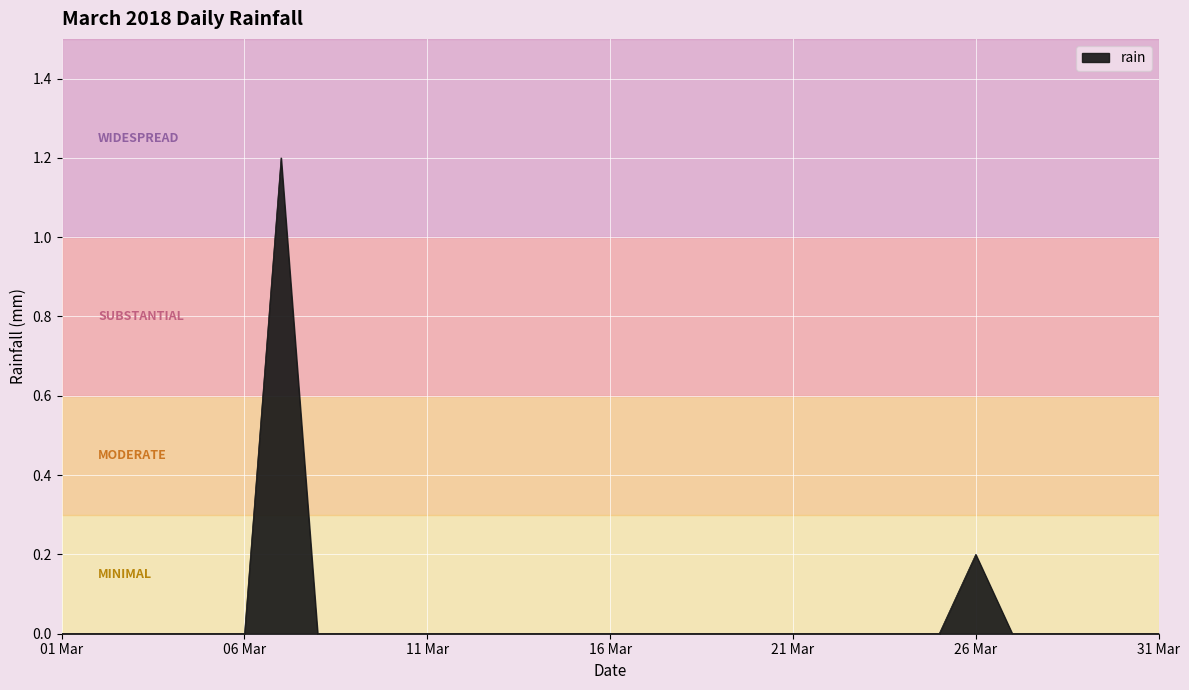

What is the maximum value shown in the chart?

1.2